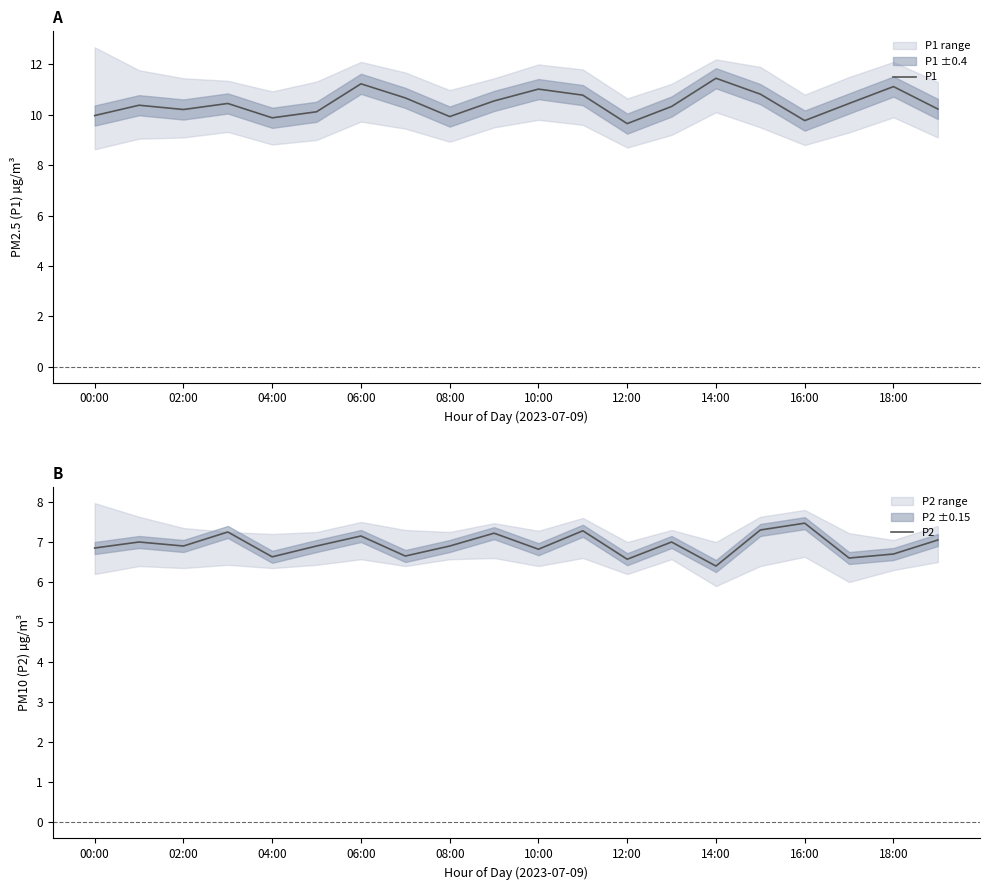

True or false: P1 has more than 1 interior local peaks.

True